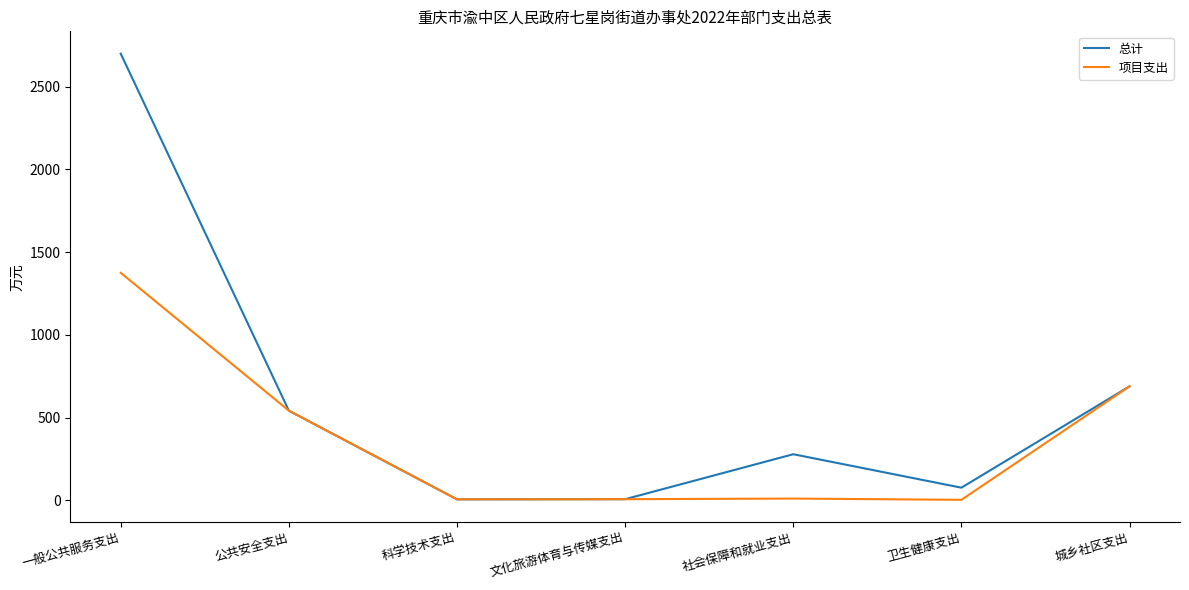

What is the highest value of the 项目支出 series?

1375.7